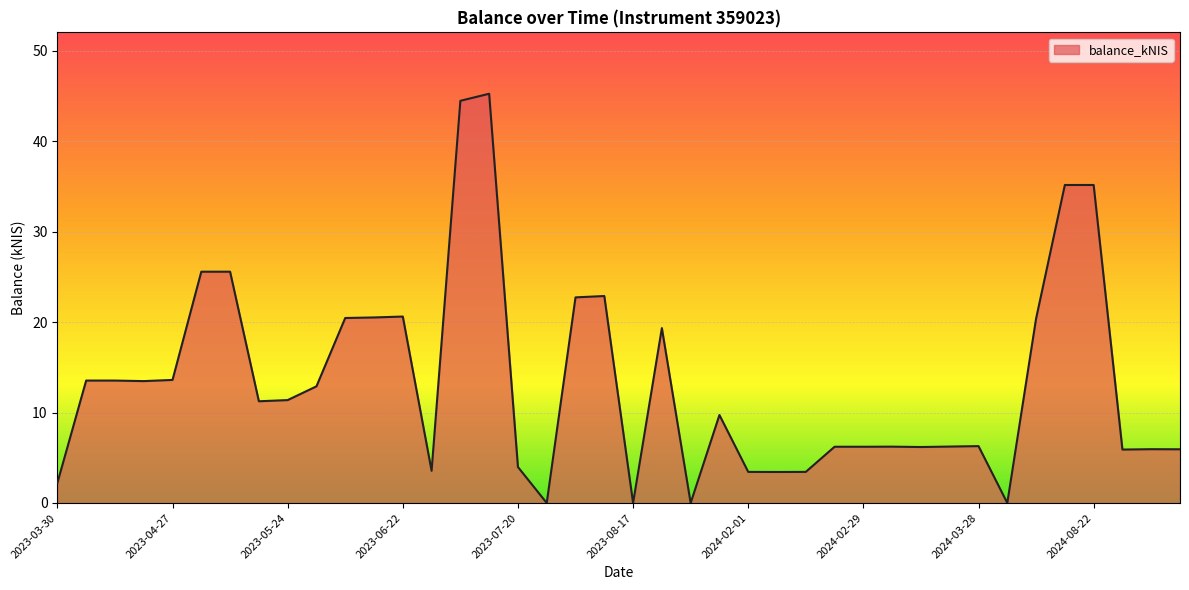

Does the chart have visible grid lines?

Yes